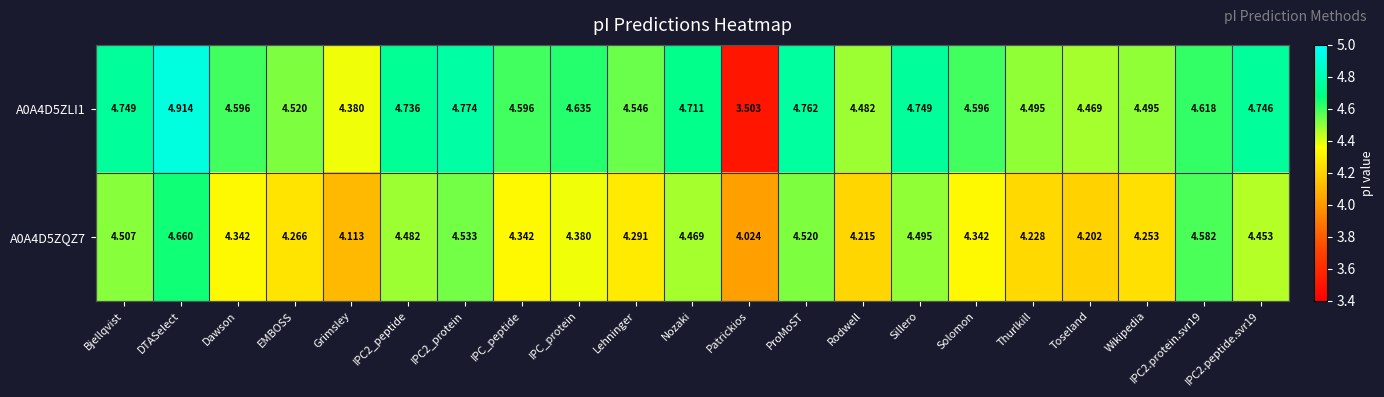

At which label does A0A4D5ZQZ7 reach its minimum?

Patrickios